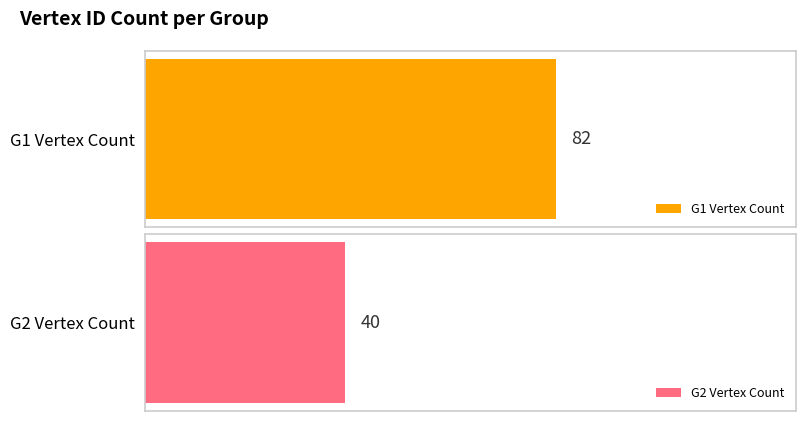

What is the change in value from G1 to G2?

-42